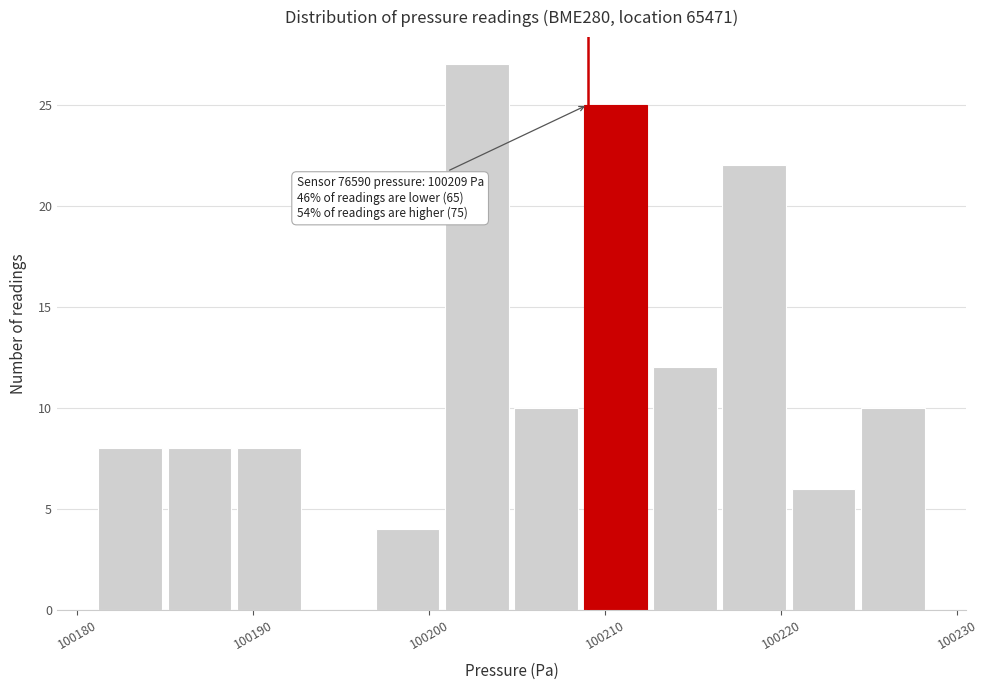

Read against the x-axis, roughly where is the centre of the tallest bar?

100203